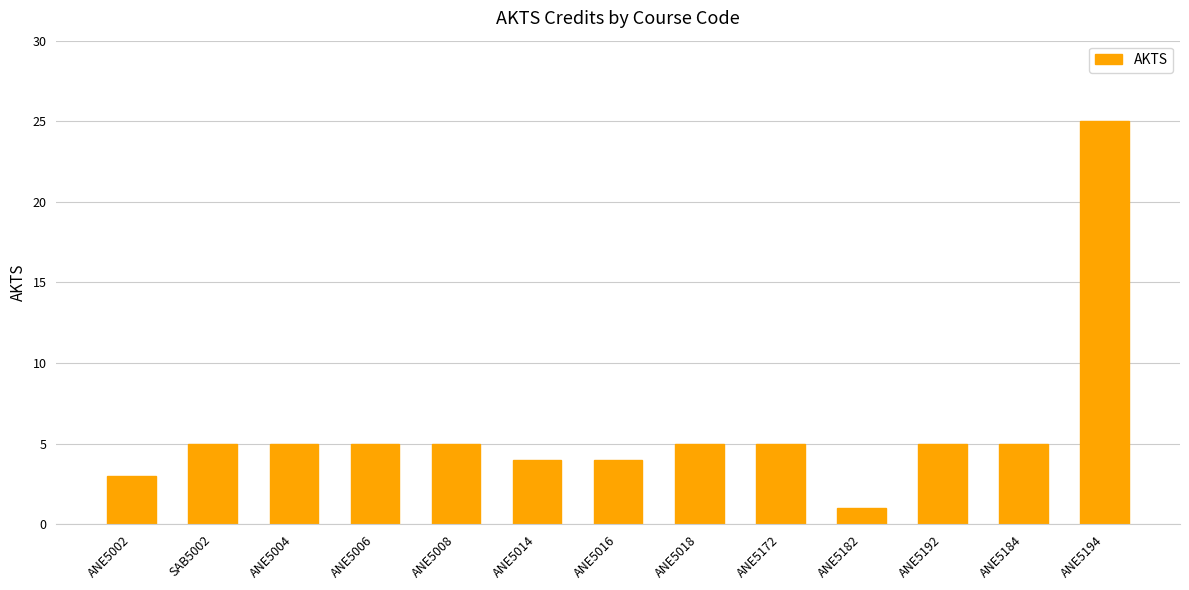

What is the label of the 6th bar from the left?

ANE5014